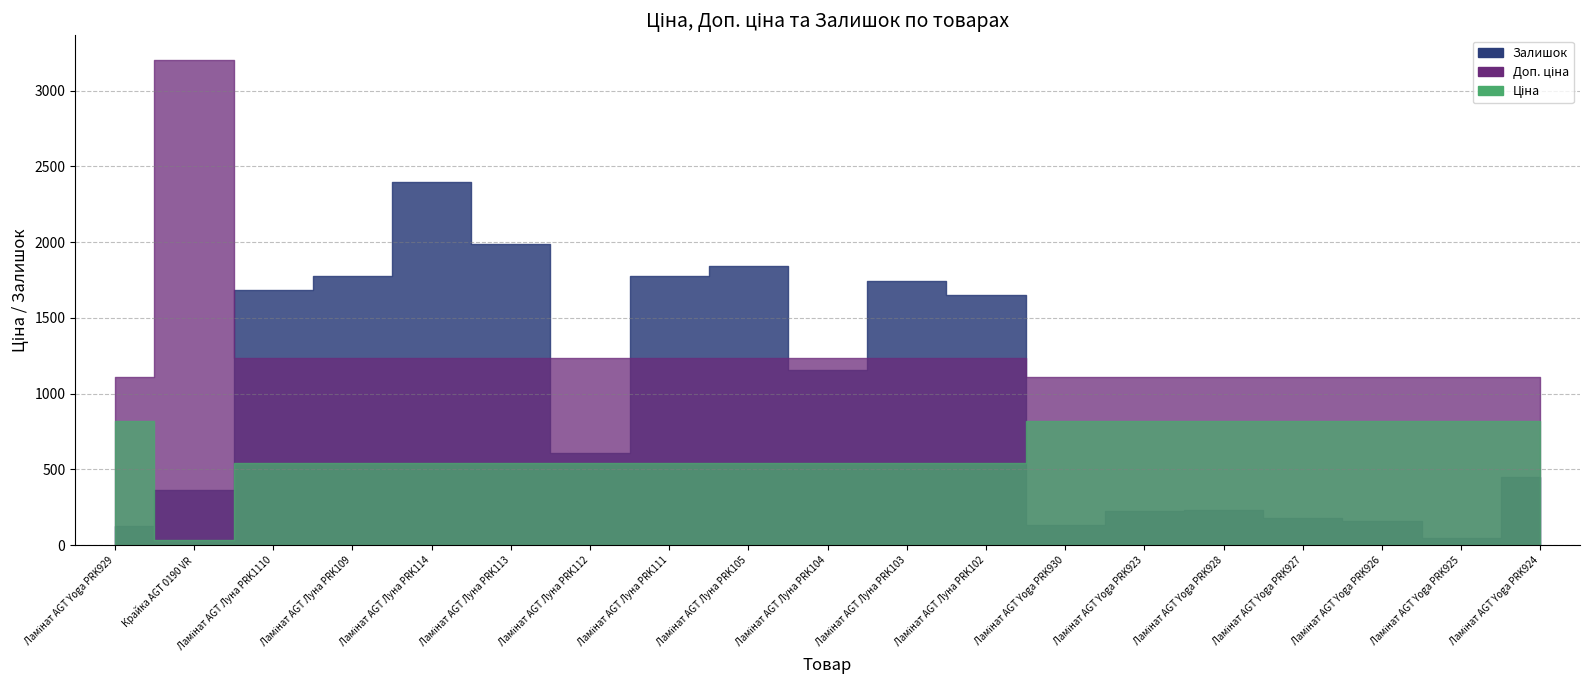

What is the spread (max minus min) of values at Ламінат AGT Луна PRK104?

696.4